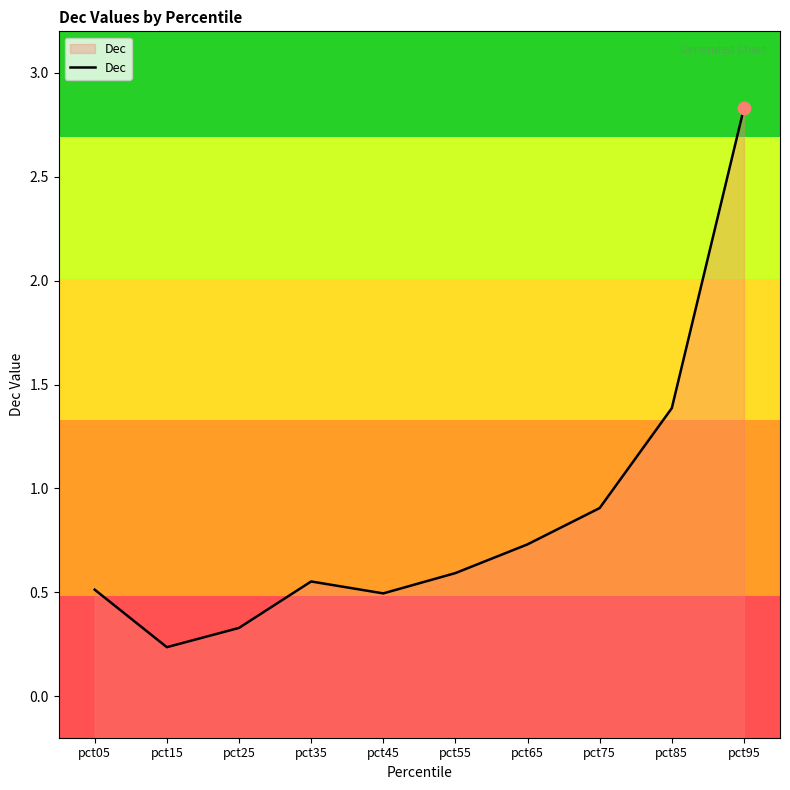

Between pct85 and pct45, which is larger?

pct85